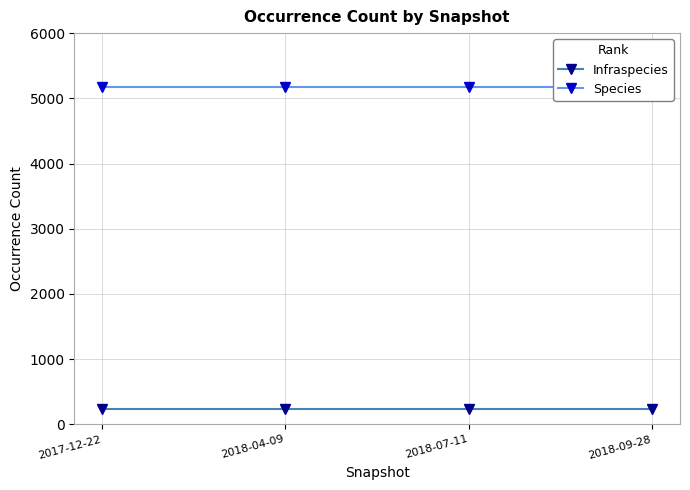

How many lines are shown in the chart?

2